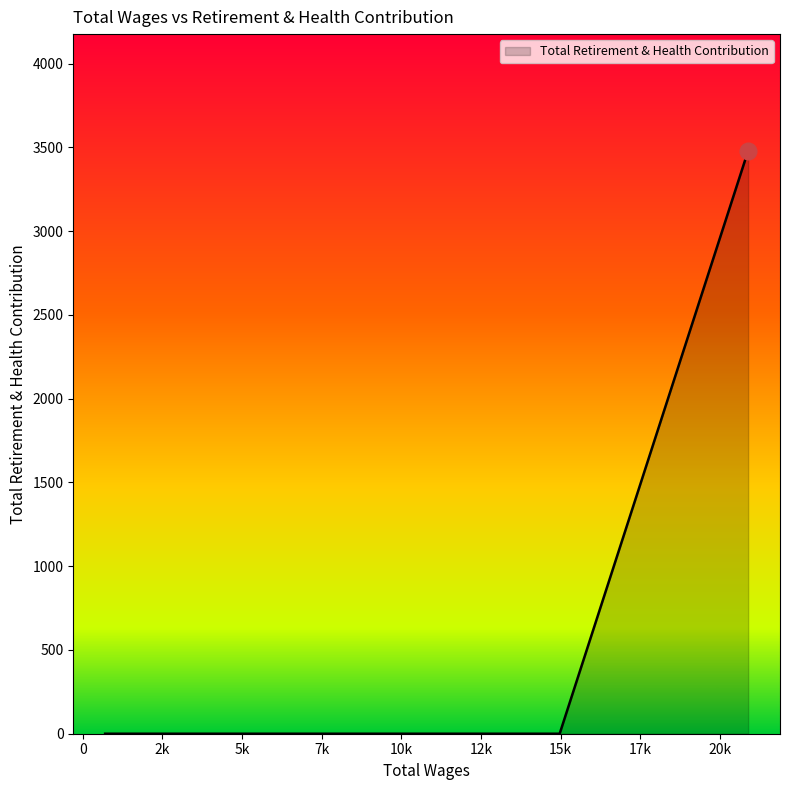

What is the maximum value shown in the chart?

3480